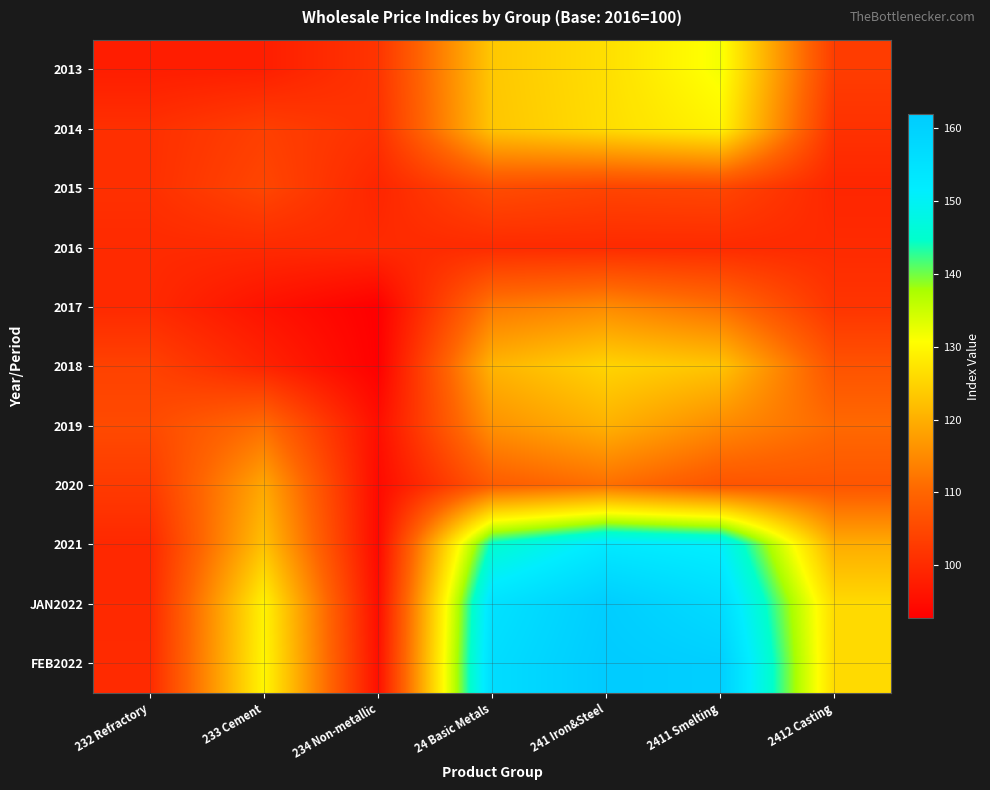

Which series has the largest total across all categories?

FEB2022